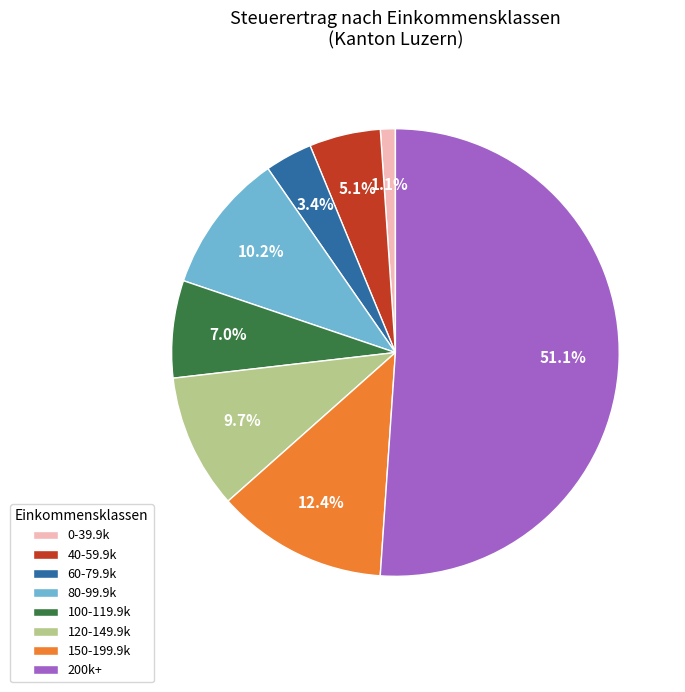

Combined, do 100-119.9k and 150-199.9k account for over 50%?

No